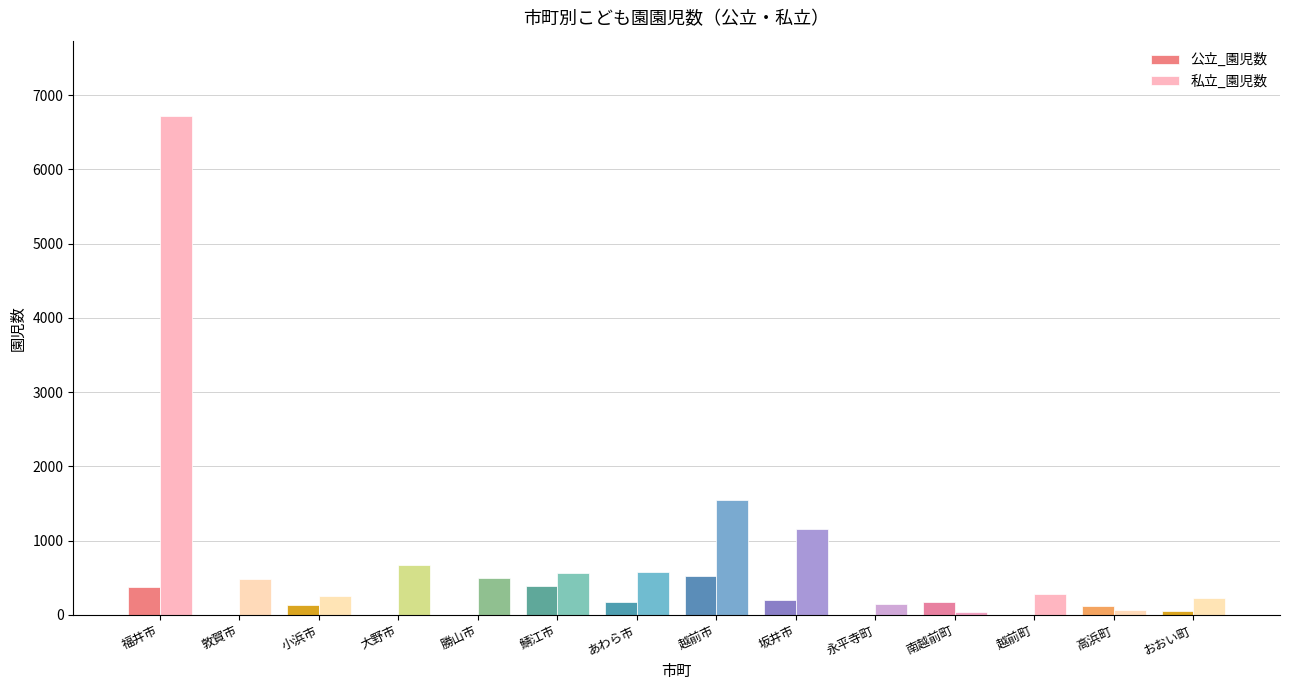

The 私立_園児数 series shows 232 at おおい町. True or false?

True